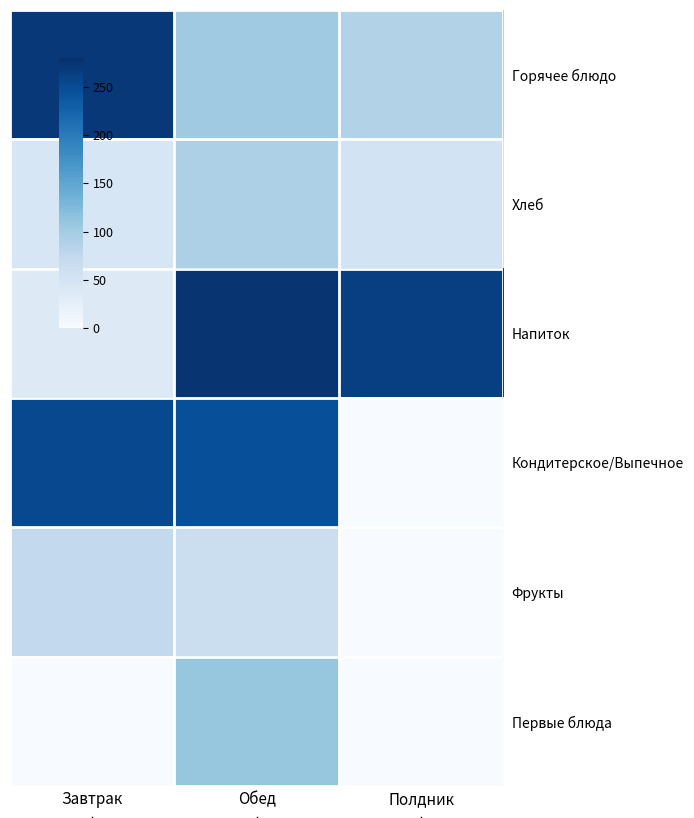

What is the difference between the highest and lowest values at Завтрак?

271